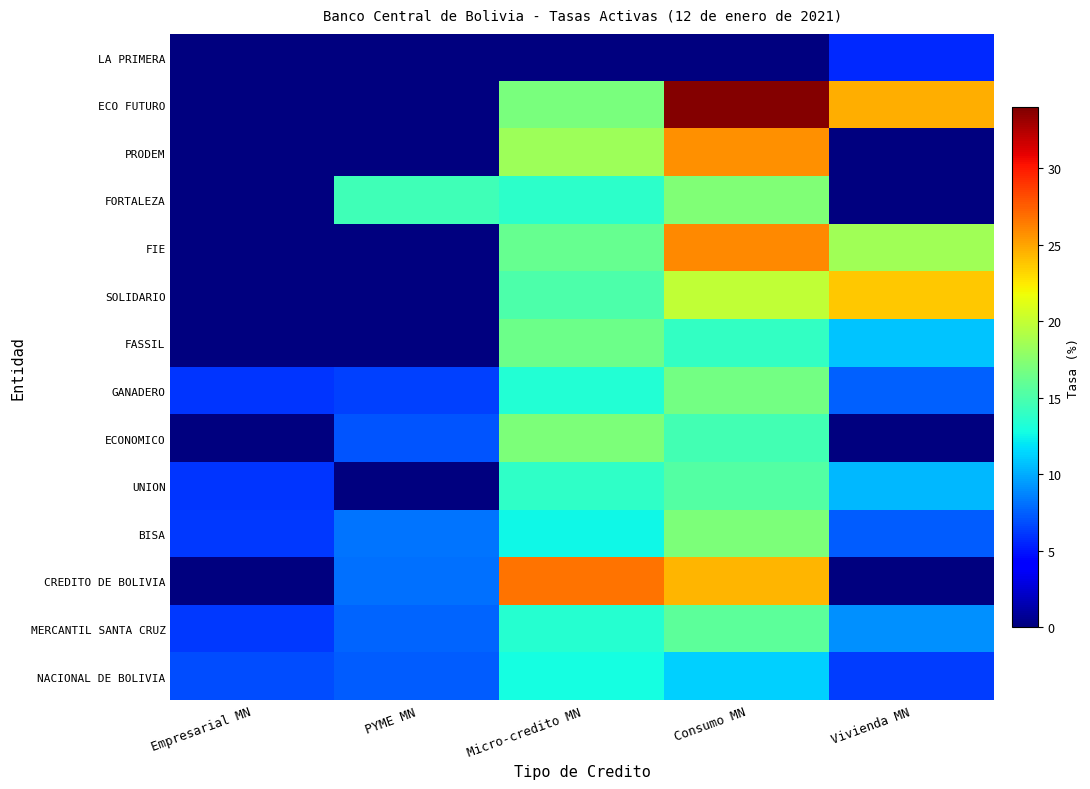

Reading left to right, transcribe all the data shown in this chart.

NACIONAL DE BOLIVIA: Empresarial MN=6.8	PYME MN=7.4	Micro-credito MN=12.8	Consumo MN=11.2	Vivienda MN=6.4
MERCANTIL SANTA CRUZ: Empresarial MN=6.1	PYME MN=7.6	Micro-credito MN=13.5	Consumo MN=15.7	Vivienda MN=9.1
CREDITO DE BOLIVIA: Empresarial MN=0.0	PYME MN=8.0	Micro-credito MN=26.7	Consumo MN=24.3	Vivienda MN=0.0
BISA: Empresarial MN=6.1	PYME MN=8.2	Micro-credito MN=12.6	Consumo MN=17.0	Vivienda MN=7.4
UNION: Empresarial MN=6.0	PYME MN=0.0	Micro-credito MN=13.9	Consumo MN=15.4	Vivienda MN=10.4
ECONOMICO: Empresarial MN=0.0	PYME MN=7.2	Micro-credito MN=17.1	Consumo MN=14.7	Vivienda MN=0.0
GANADERO: Empresarial MN=6.1	PYME MN=6.4	Micro-credito MN=13.4	Consumo MN=16.7	Vivienda MN=7.5
FASSIL: Empresarial MN=0.0	PYME MN=0.0	Micro-credito MN=16.4	Consumo MN=14.0	Vivienda MN=10.8
SOLIDARIO: Empresarial MN=0.0	PYME MN=0.0	Micro-credito MN=15.1	Consumo MN=19.8	Vivienda MN=23.8
FIE: Empresarial MN=0.0	PYME MN=0.0	Micro-credito MN=16.1	Consumo MN=26.0	Vivienda MN=18.5
FORTALEZA: Empresarial MN=0.0	PYME MN=14.5	Micro-credito MN=13.8	Consumo MN=17.2	Vivienda MN=0.0
PRODEM: Empresarial MN=0.0	PYME MN=0.0	Micro-credito MN=18.4	Consumo MN=25.7	Vivienda MN=0.0
ECO FUTURO: Empresarial MN=0.0	PYME MN=0.0	Micro-credito MN=17.0	Consumo MN=33.8	Vivienda MN=24.7
LA PRIMERA: Empresarial MN=0.0	PYME MN=0.0	Micro-credito MN=0.0	Consumo MN=0.0	Vivienda MN=5.6